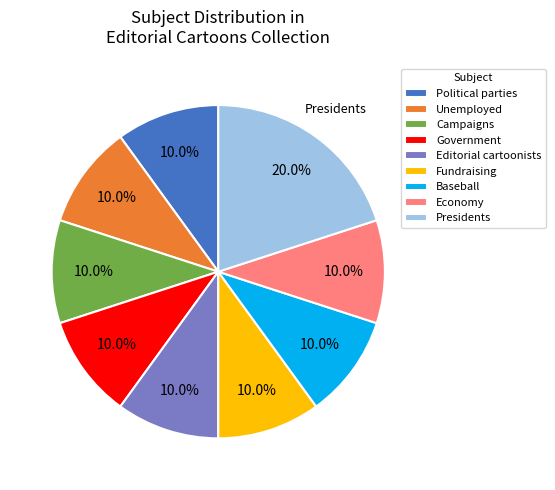

Which category has the biggest portion of the pie?

Presidents